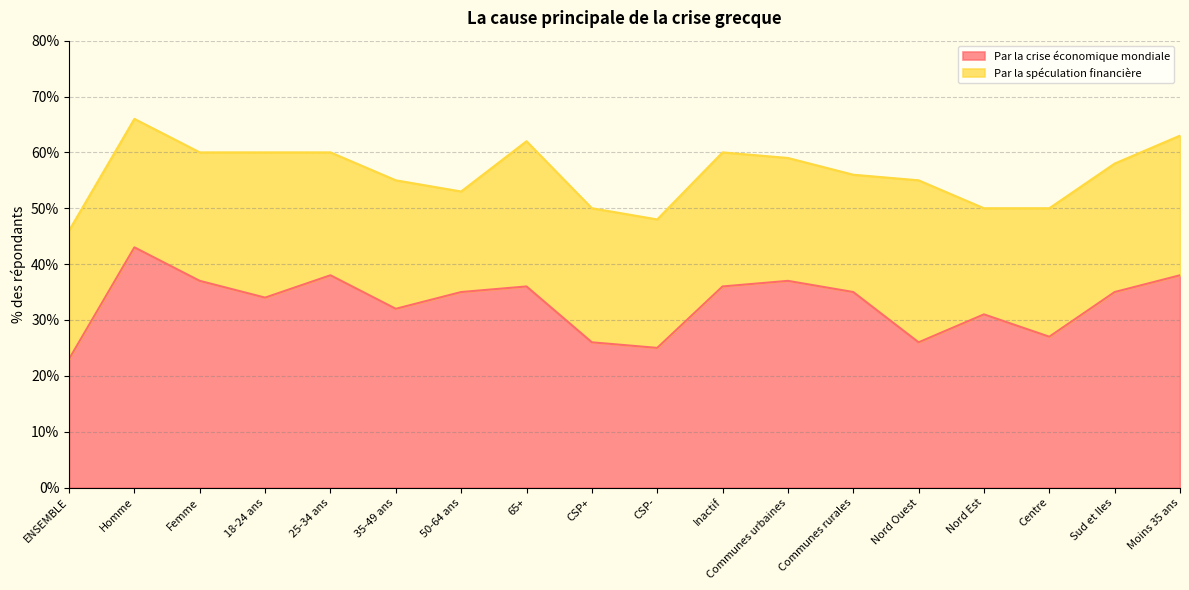

What is the minimum value shown in the chart?

23